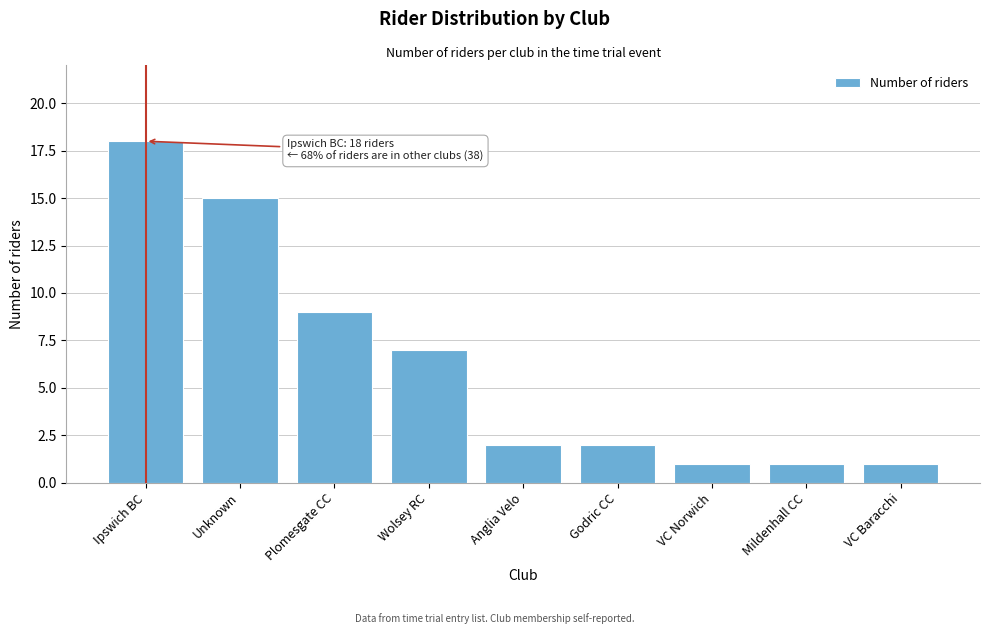

Reading left to right, extract all data points from this chart.

18	15	9	7	2	2	1	1	1